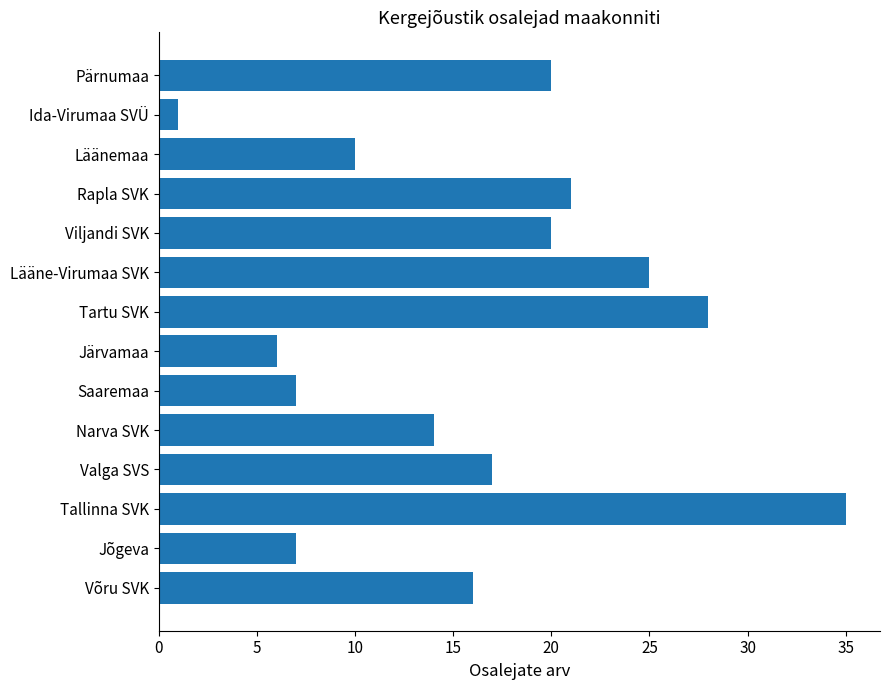

True or false: the data shows 20 at Tallinna SVK.

False